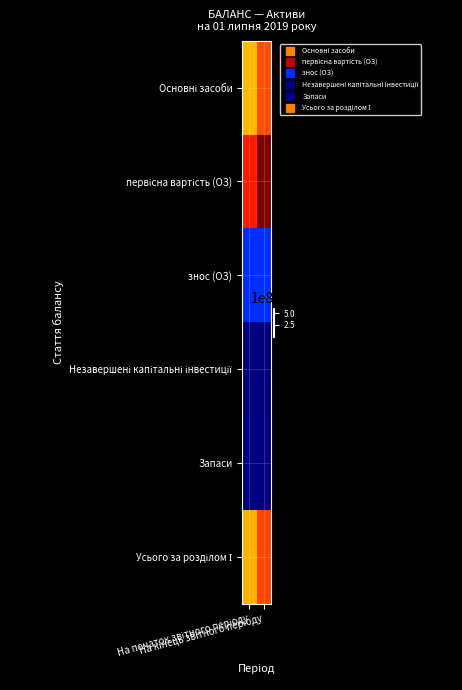

At which category does the chart reach its peak across all series?

На кінець звітного періоду